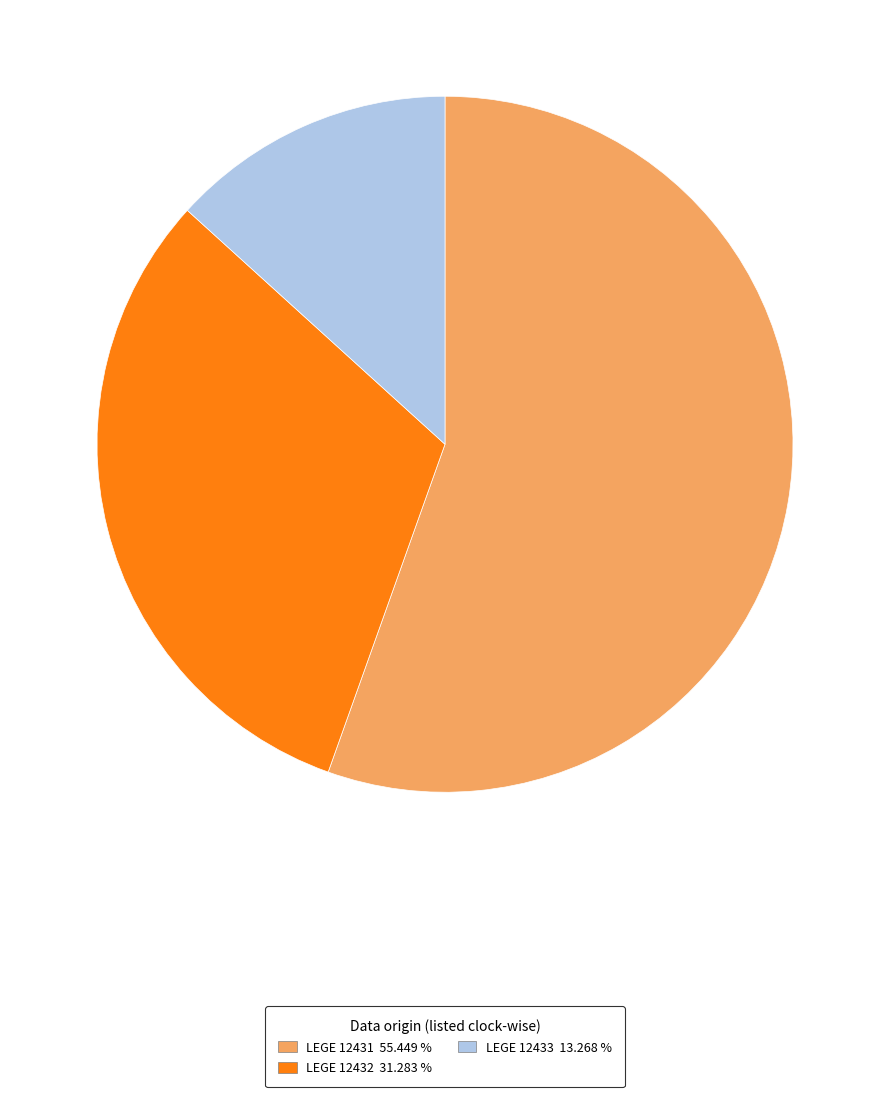

What is the majority slice?

LEGE 12431